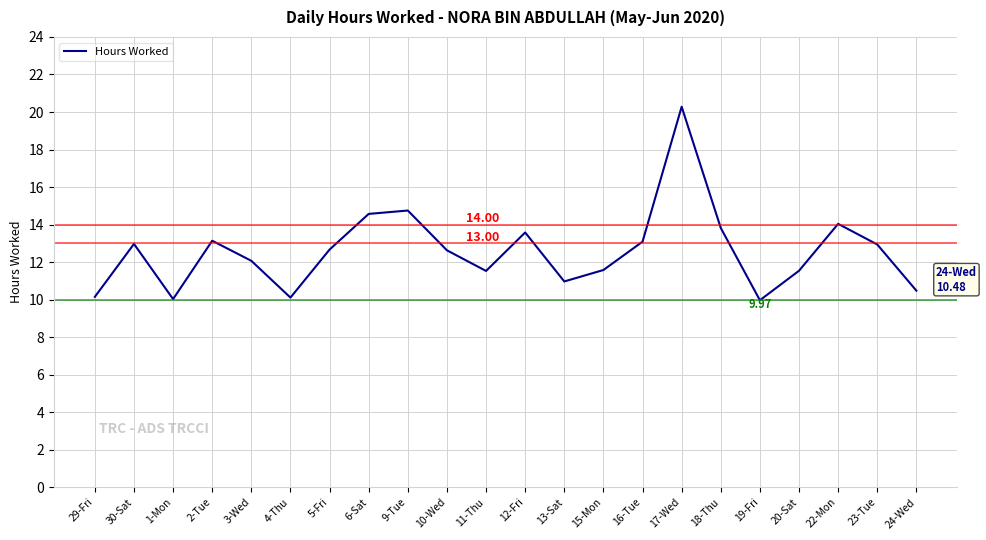

Where is the first local maximum?

30-Sat